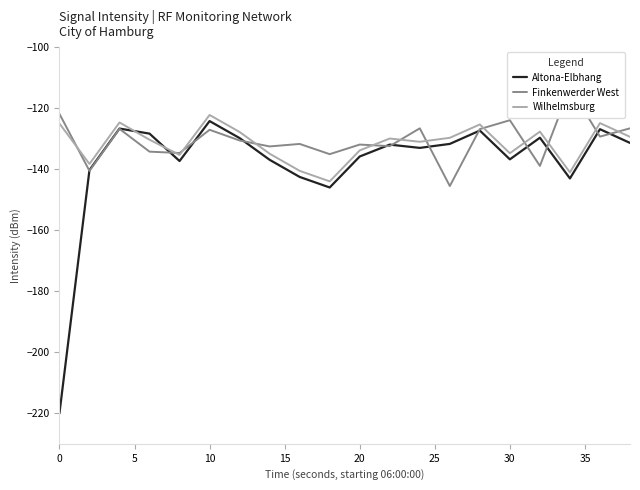

What is the highest value of the Altona-Elbhang series?

-124.2